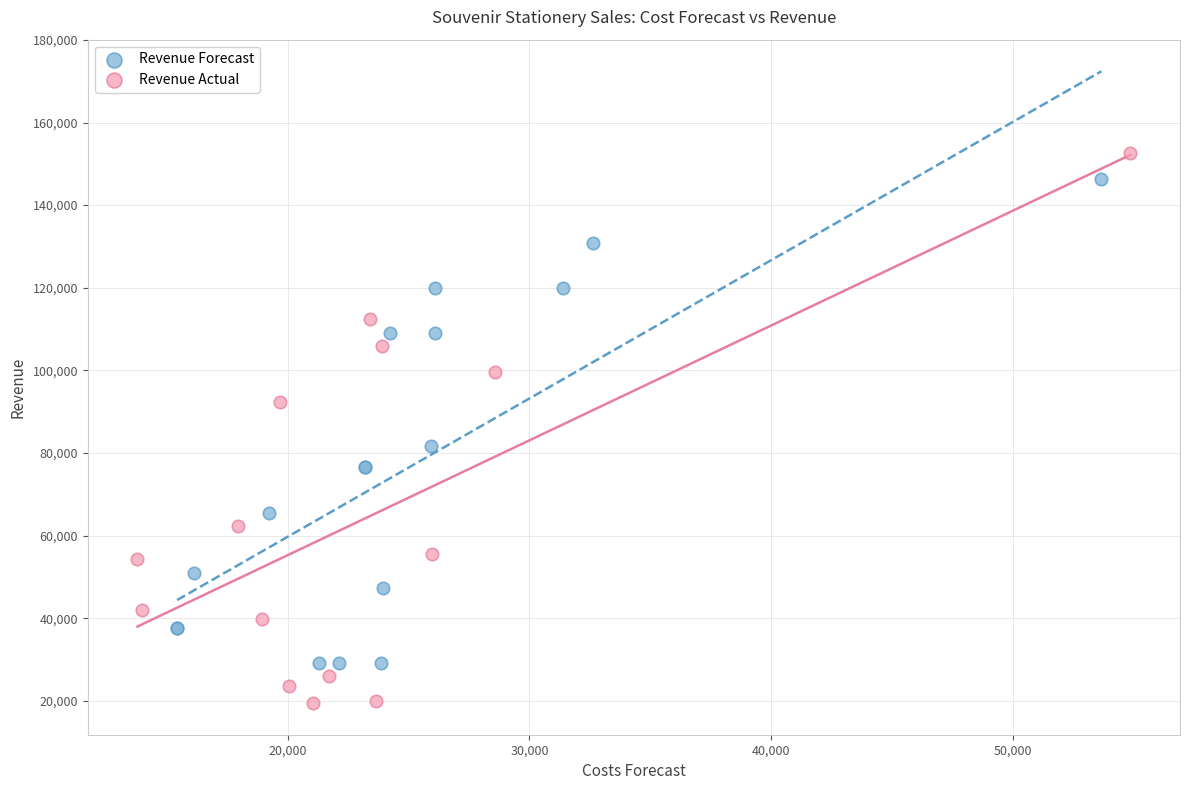

Which series has the widest spread of Y values?

Revenue Actual